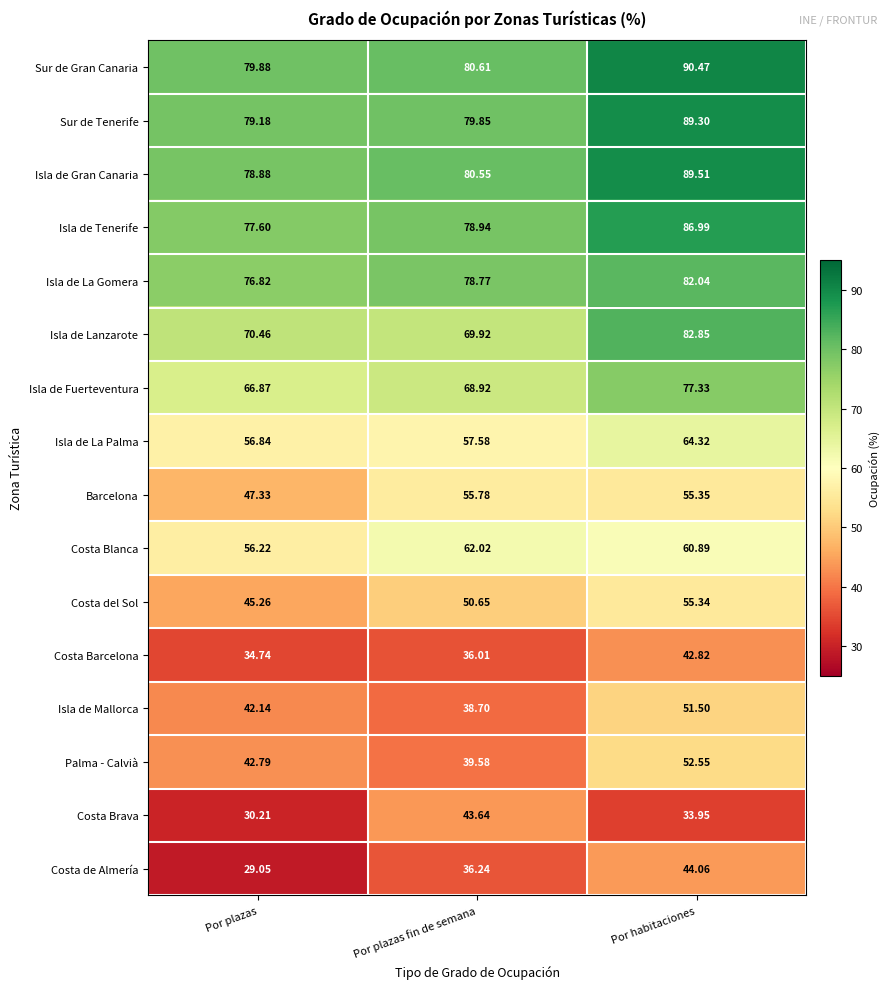

Which category has the lowest value across all series?

Por plazas